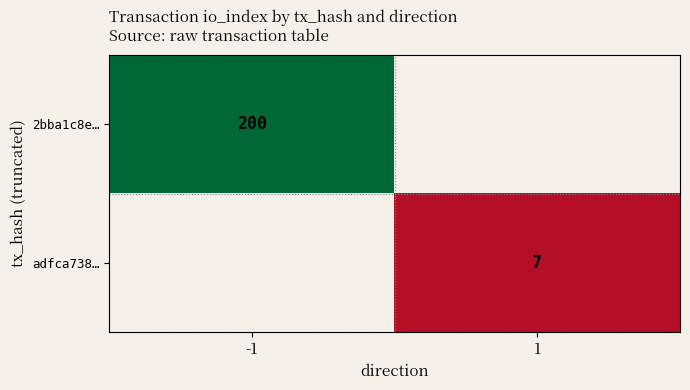

The value of adfca738… at 1 is 9. True or false?

False